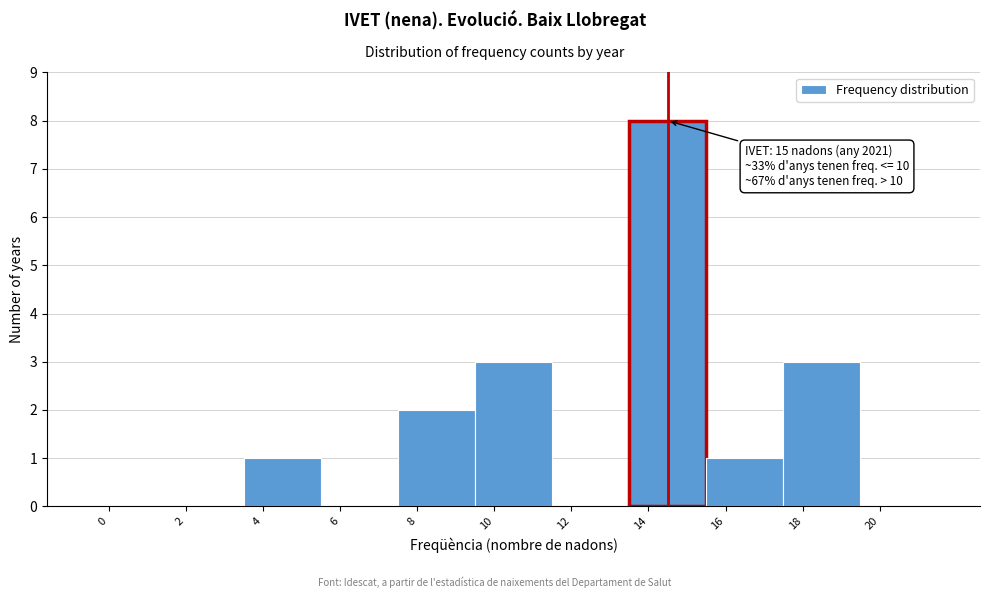

Reading left to right, extract all data points from this chart.

0=0	2=0	4=1	6=0	8=2	10=3	12=0	14=8	16=1	18=3	20=0